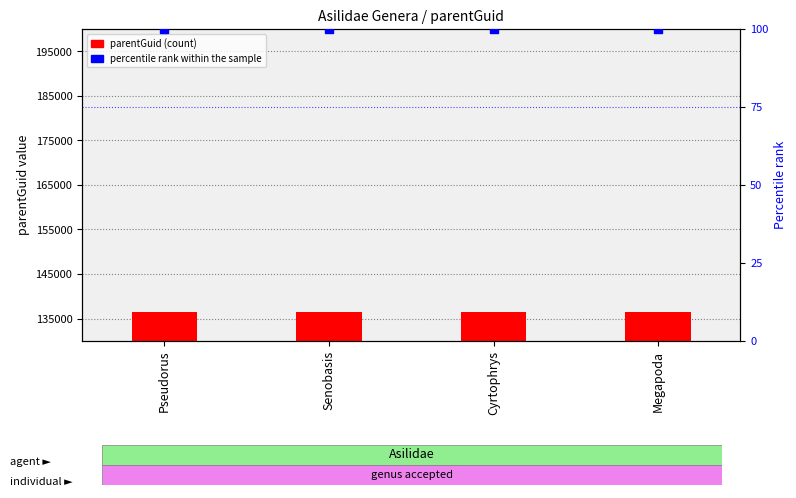

What are all the series names shown in the legend?

parentGuid (count), percentile rank within the sample